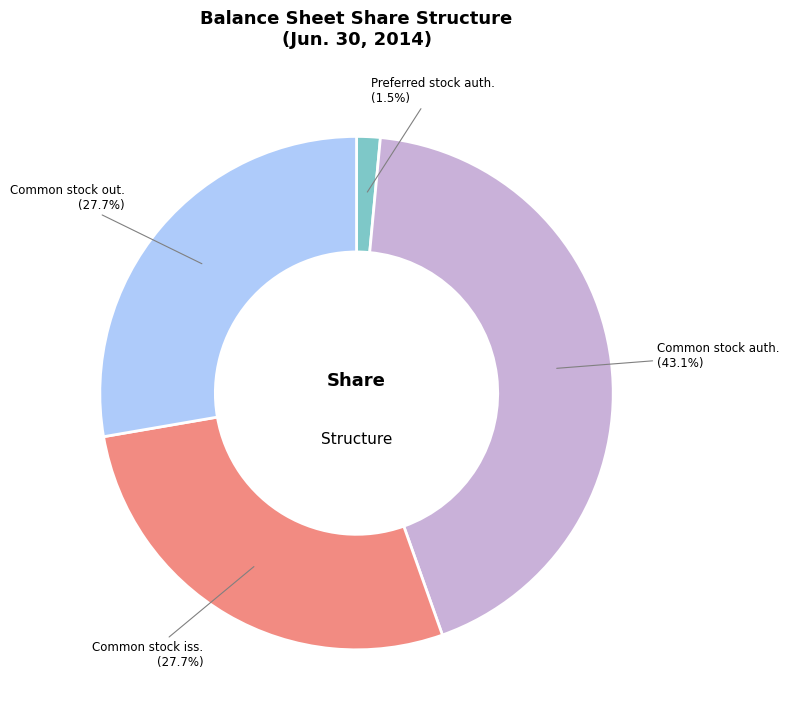

How many slices are in this pie chart?

4